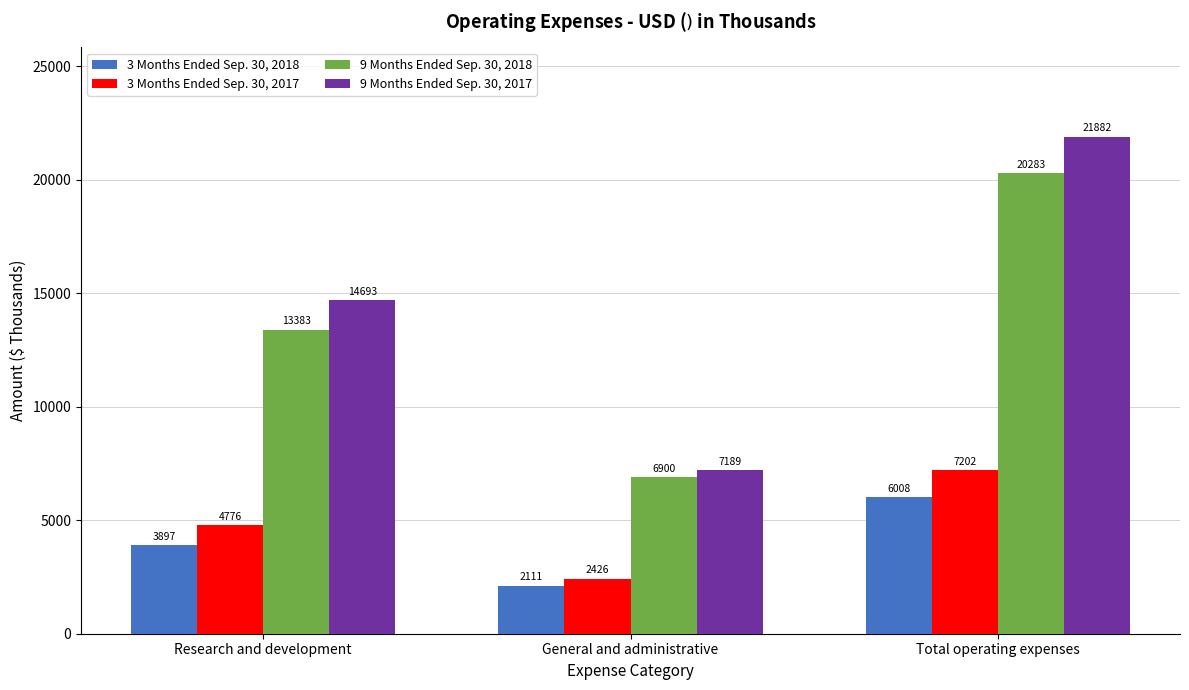

Reading left to right, list all the values displayed in this chart.

3 Months Ended Sep. 30, 2018: 3897	2111	6008
3 Months Ended Sep. 30, 2017: 4776	2426	7202
9 Months Ended Sep. 30, 2018: 13383	6900	20283
9 Months Ended Sep. 30, 2017: 14693	7189	21882